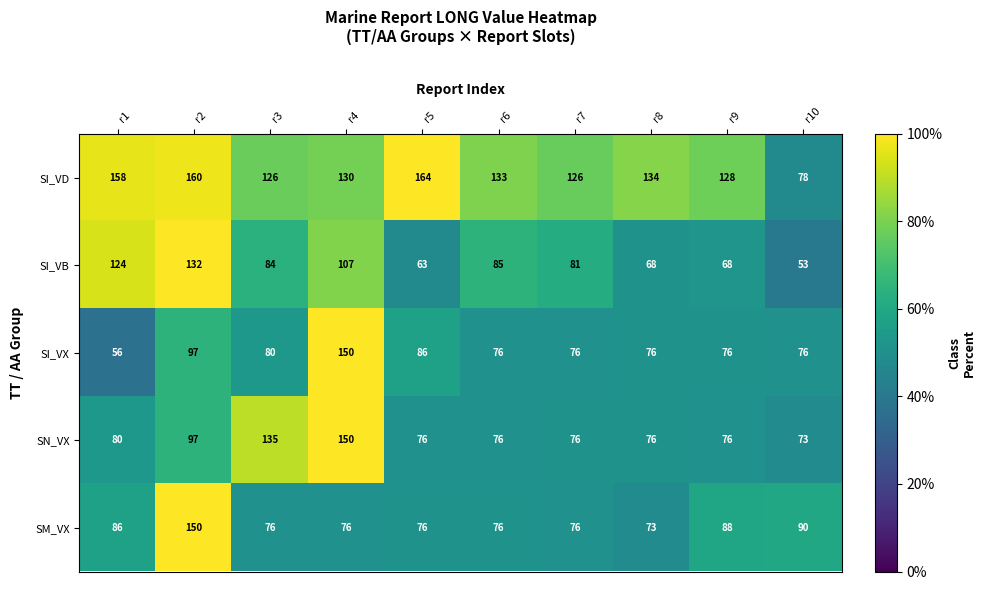

What is the sum of all SI_VD values?

1337